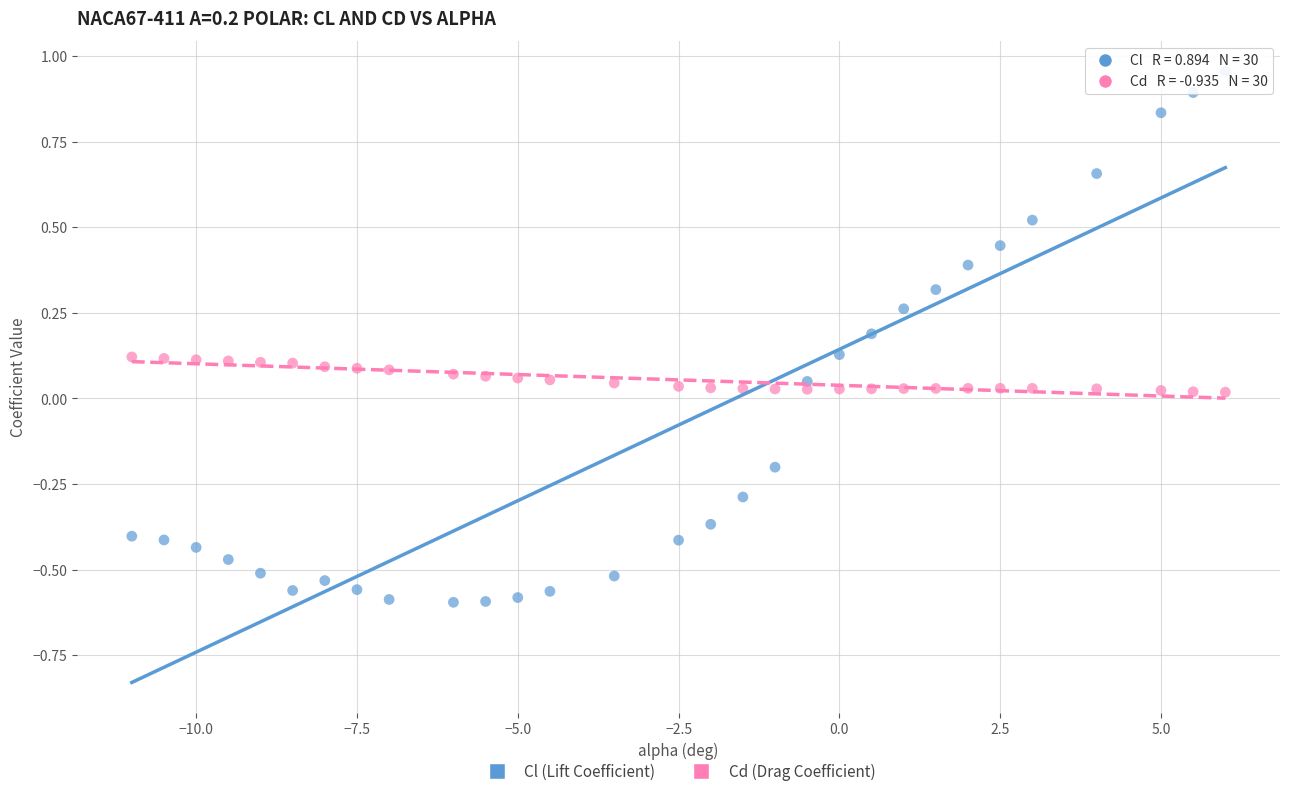

Which series contains the lowest Y value?

Cl (Lift Coefficient)